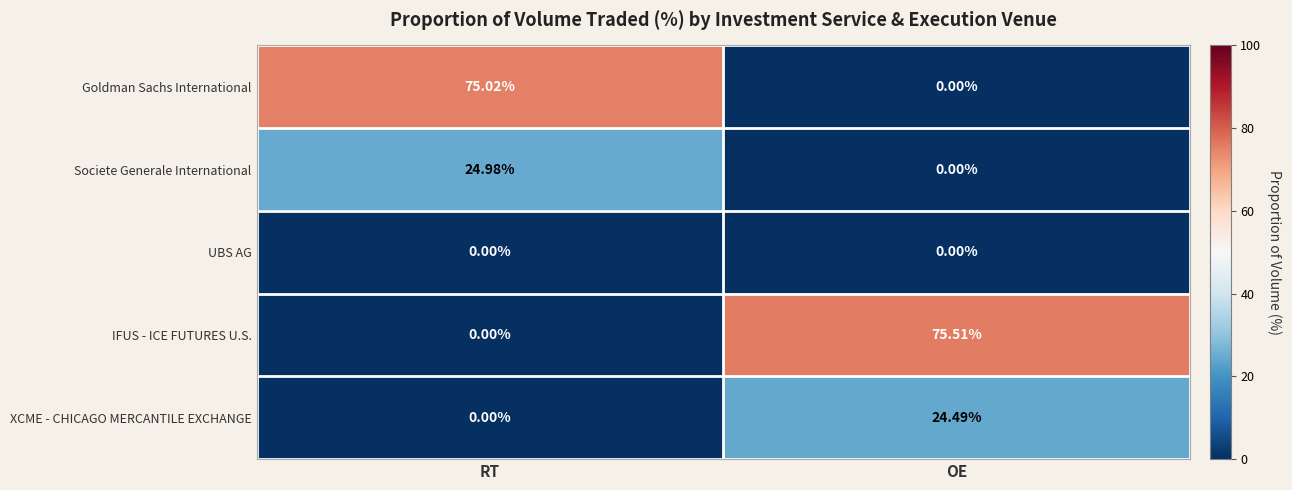

Which series has the largest total across all categories?

IFUS - ICE FUTURES U.S.